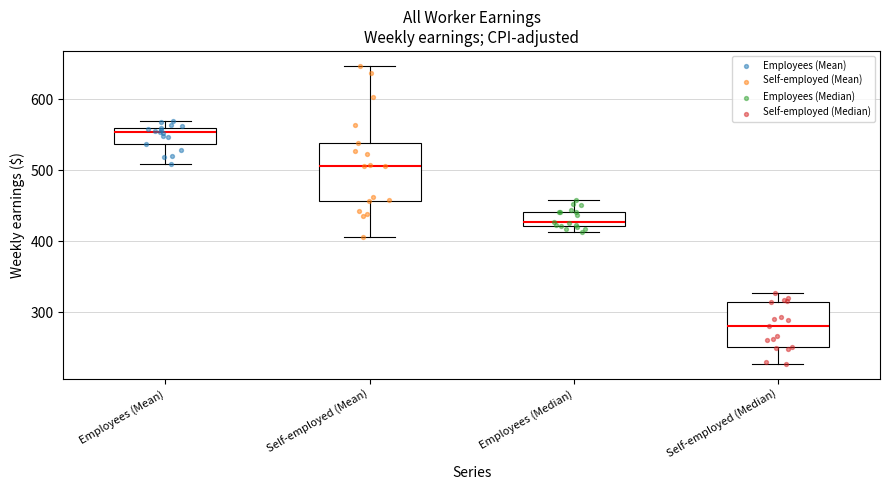

Reading left to right, transcribe this box plot: for each box, give where its median line is, the range the box spans, and where its two whiskers end, as read against the y-axis. The values are not printed on the chart, so give them approximately, as read against the axis.

Employees (Mean): median 550, box 540 to 560, whiskers 510 to 570
Self-employed (Mean): median 510, box 460 to 540, whiskers 410 to 650
Employees (Median): median 430, box 420 to 440, whiskers 410 to 460
Self-employed (Median): median 280, box 250 to 310, whiskers 230 to 330